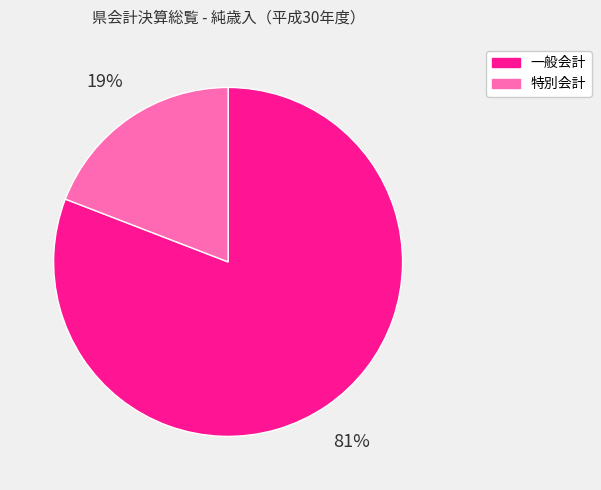

How many segments does this pie chart have?

2